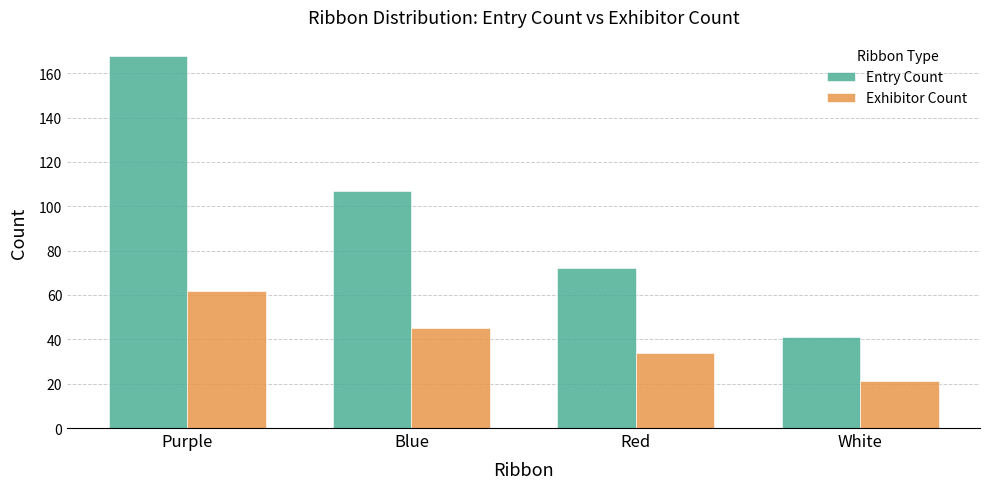

How many series are shown in this chart?

2